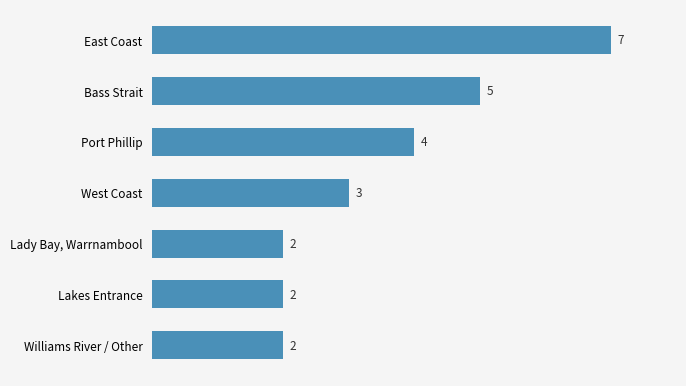

What is the change in value from Lakes Entrance to East Coast?

+5